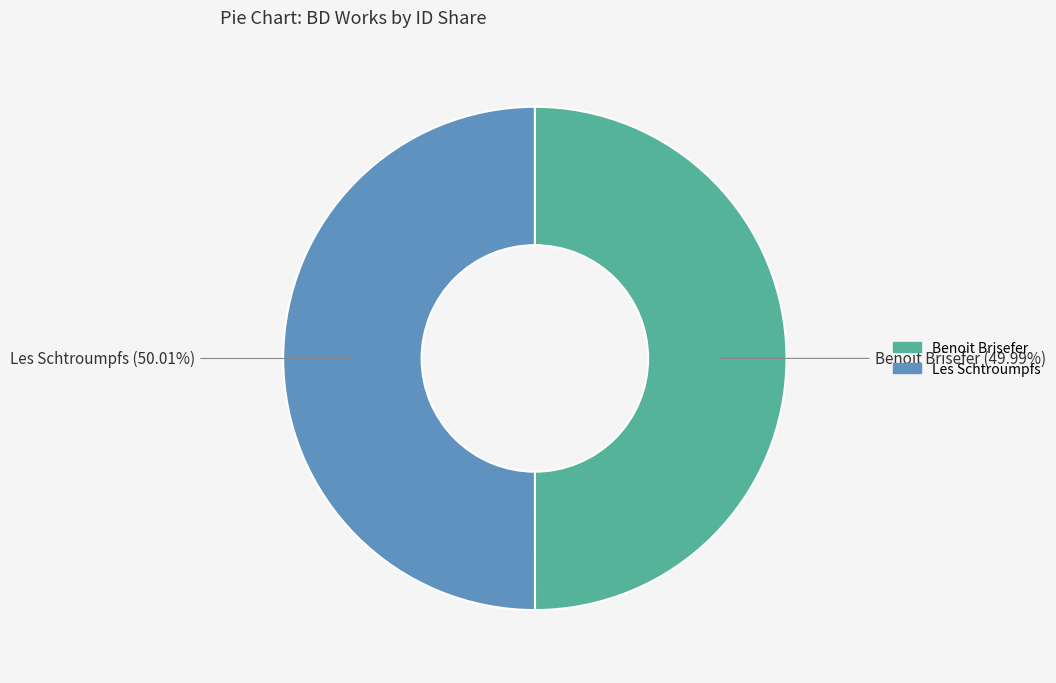

What percentage do Les Schtroumpfs and Benoit Brisefer together represent?

100.0%